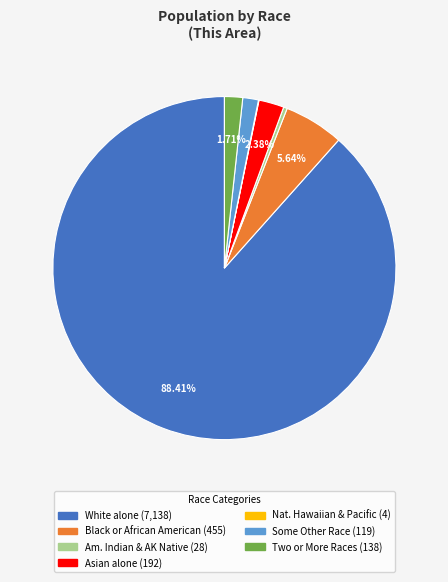

Is there any slice that represents more than half of the pie?

Yes